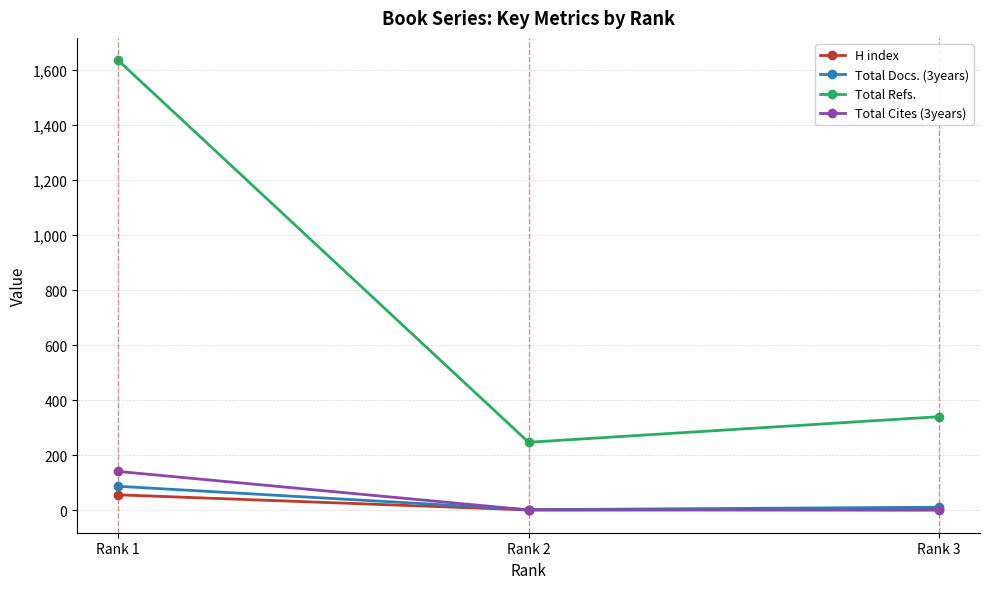

At which category is the sum across all series the highest?

Rank 1